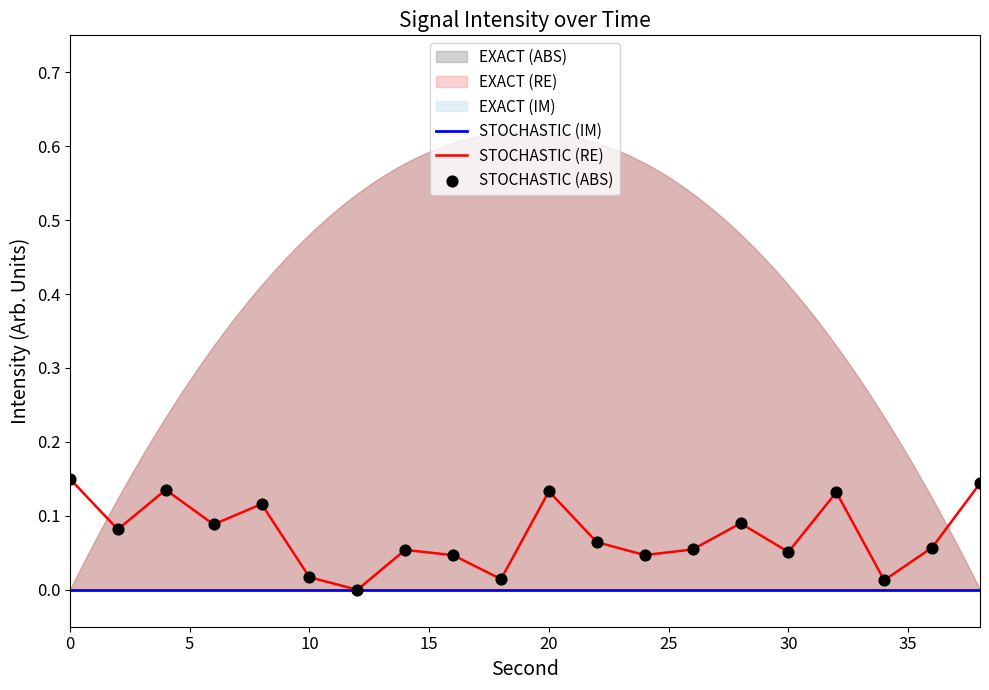

Which series contains the lowest Y value?

STOCHASTIC (IM)